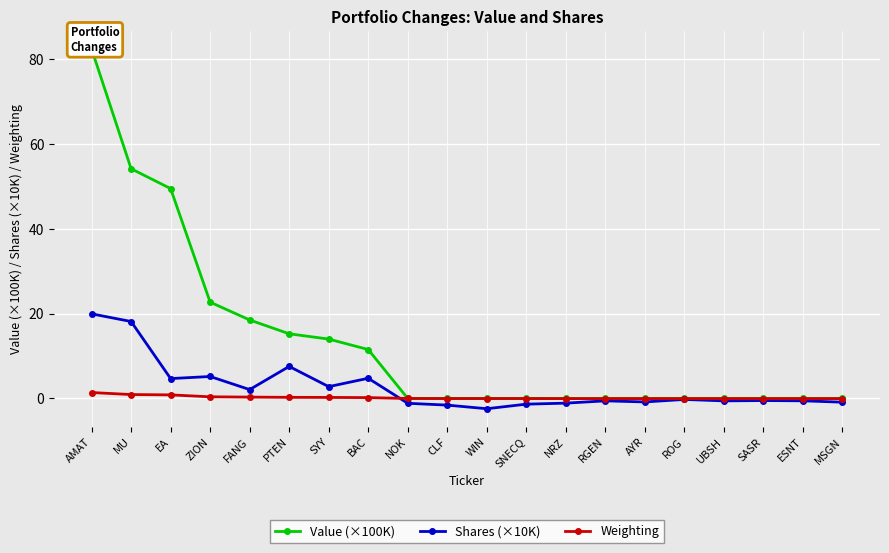

Does the chart display data point markers on the line(s)?

Yes